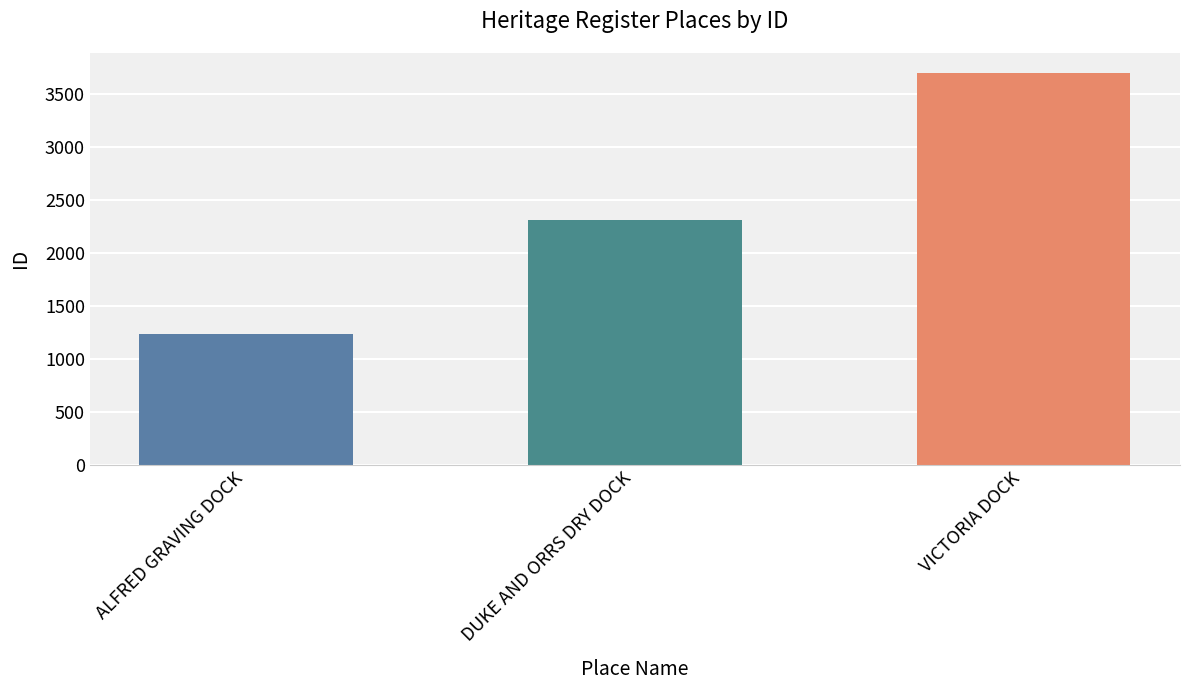

Is it true that the value at VICTORIA DOCK is 1656?

False